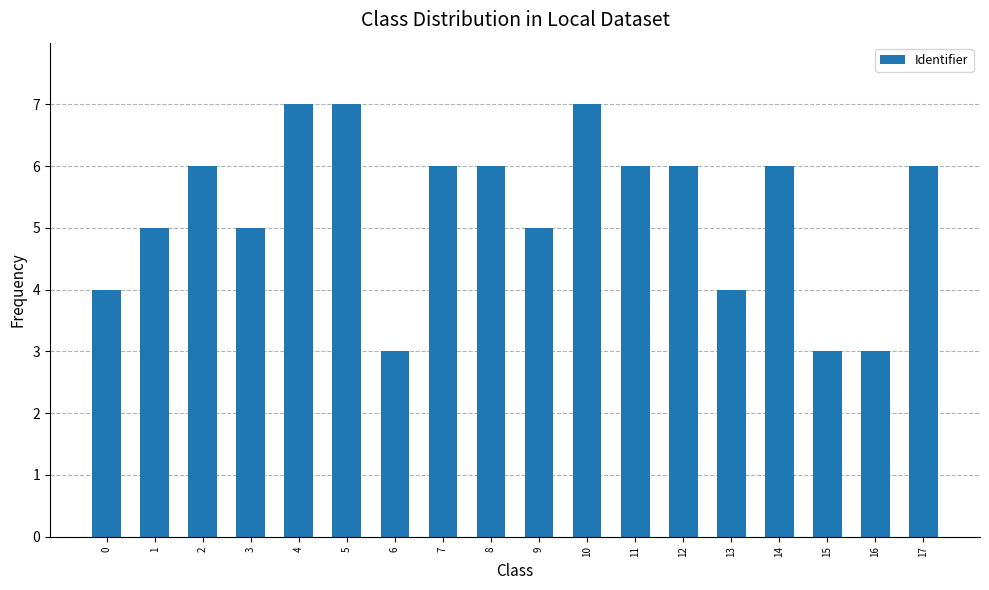

Reading left to right, list all the values displayed in this chart.

0=4	1=5	2=6	3=5	4=7	5=7	6=3	7=6	8=6	9=5	10=7	11=6	12=6	13=4	14=6	15=3	16=3	17=6